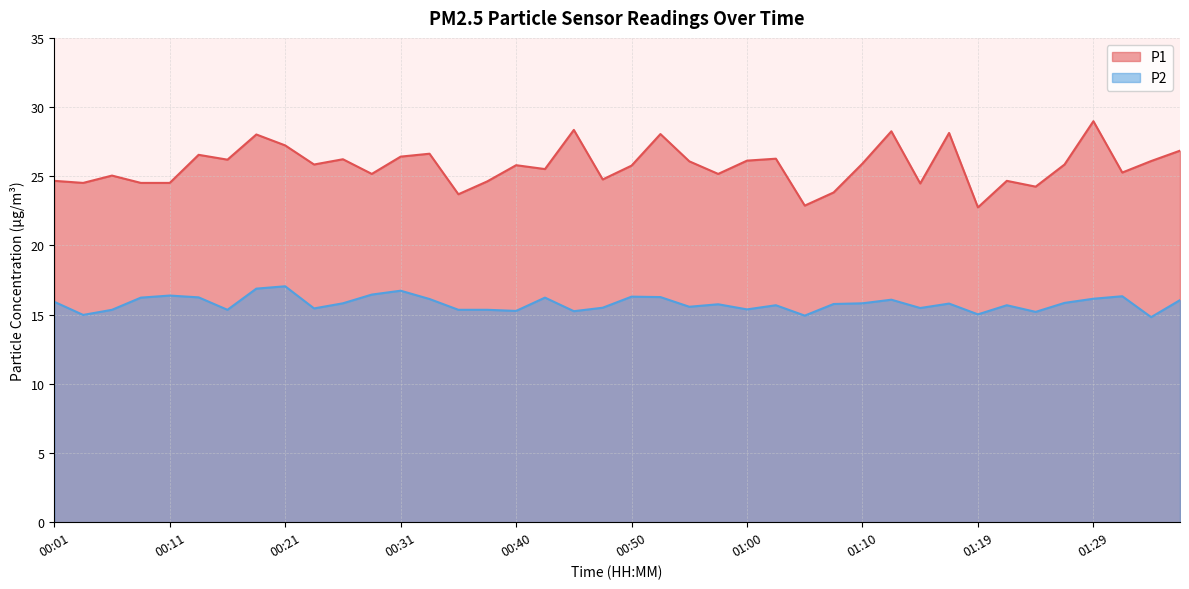

How many interior local valleys does the P1 series have?

13